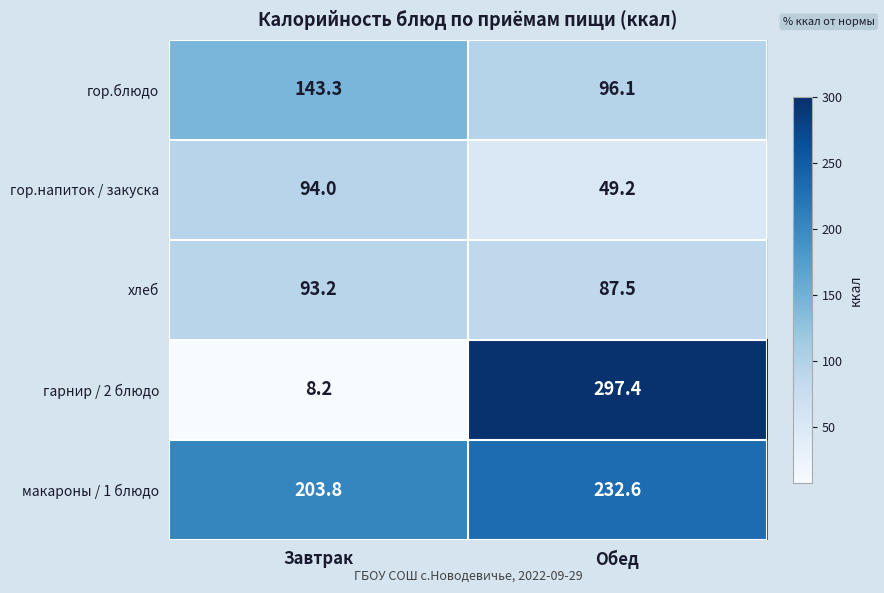

Which series has the largest range (max minus min)?

гарнир / 2 блюдо